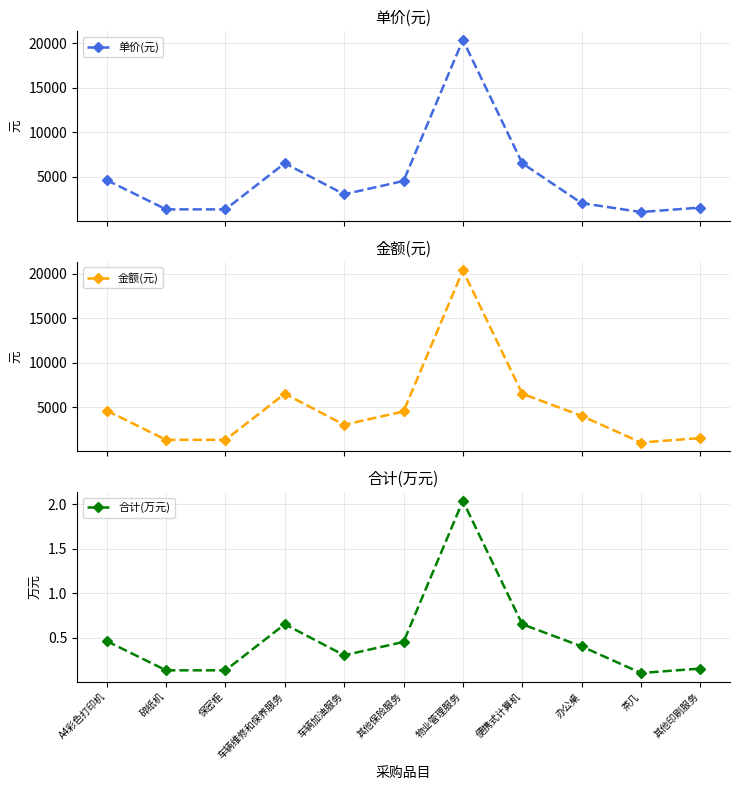

Reading left to right, transcribe all the data shown in this chart.

单价(元): A4彩色打印机=4600.0	碎纸机=1300.0	保密柜=1300.0	车辆维修和保养服务=6500.0	车辆加油服务=3000.0	其他保险服务=4500.0	物业管理服务=20400.0	便携式计算机=6500.0	办公桌=2000.0	茶几=1000.0	其他印刷服务=1500.0
金额(元): A4彩色打印机=4600.0	碎纸机=1300.0	保密柜=1300.0	车辆维修和保养服务=6500.0	车辆加油服务=3000.0	其他保险服务=4500.0	物业管理服务=20400.0	便携式计算机=6500.0	办公桌=4000.0	茶几=1000.0	其他印刷服务=1500.0
合计(万元): A4彩色打印机=0.5	碎纸机=0.1	保密柜=0.1	车辆维修和保养服务=0.7	车辆加油服务=0.3	其他保险服务=0.5	物业管理服务=2.0	便携式计算机=0.7	办公桌=0.4	茶几=0.1	其他印刷服务=0.1